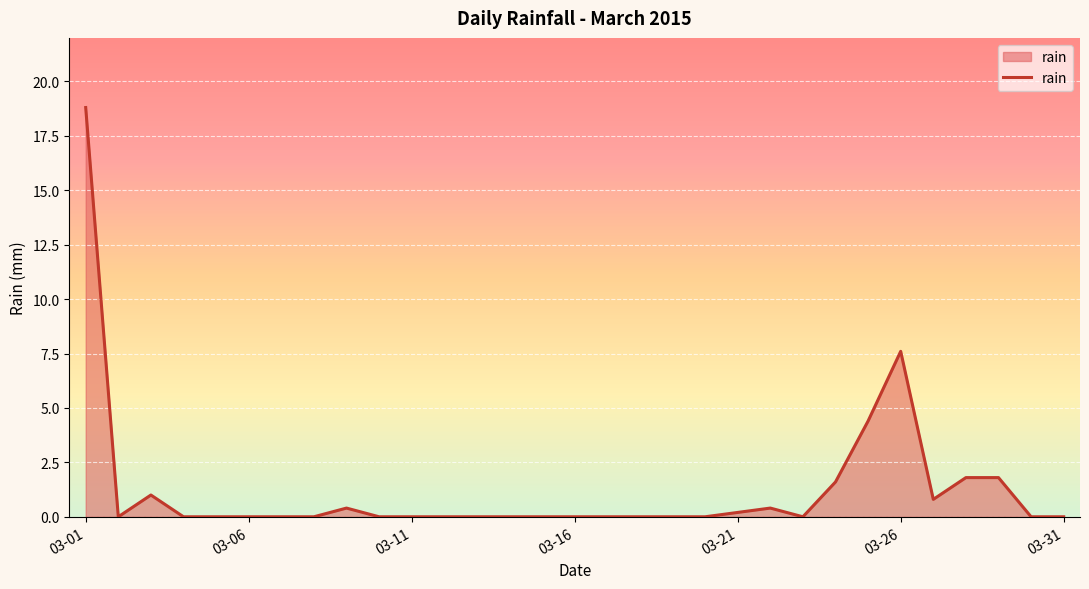

How many lines are shown in the chart?

1